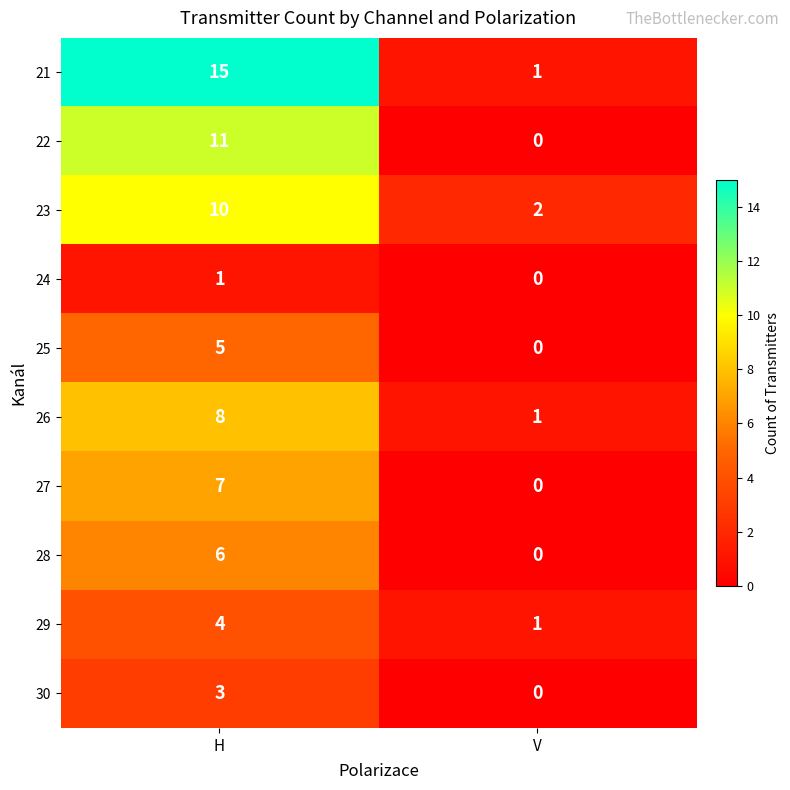

What is the total value across all series at H?

70